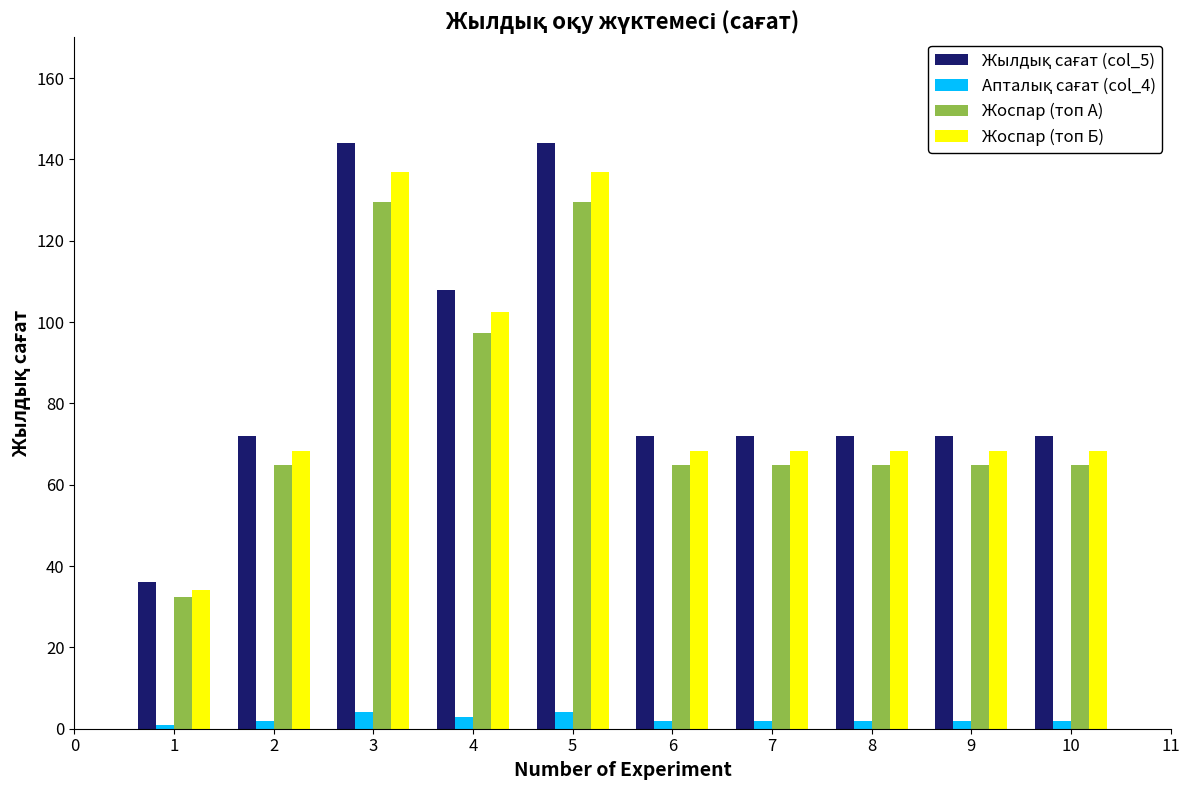

At which label does Жоспар (топ А) first exceed 64?

2